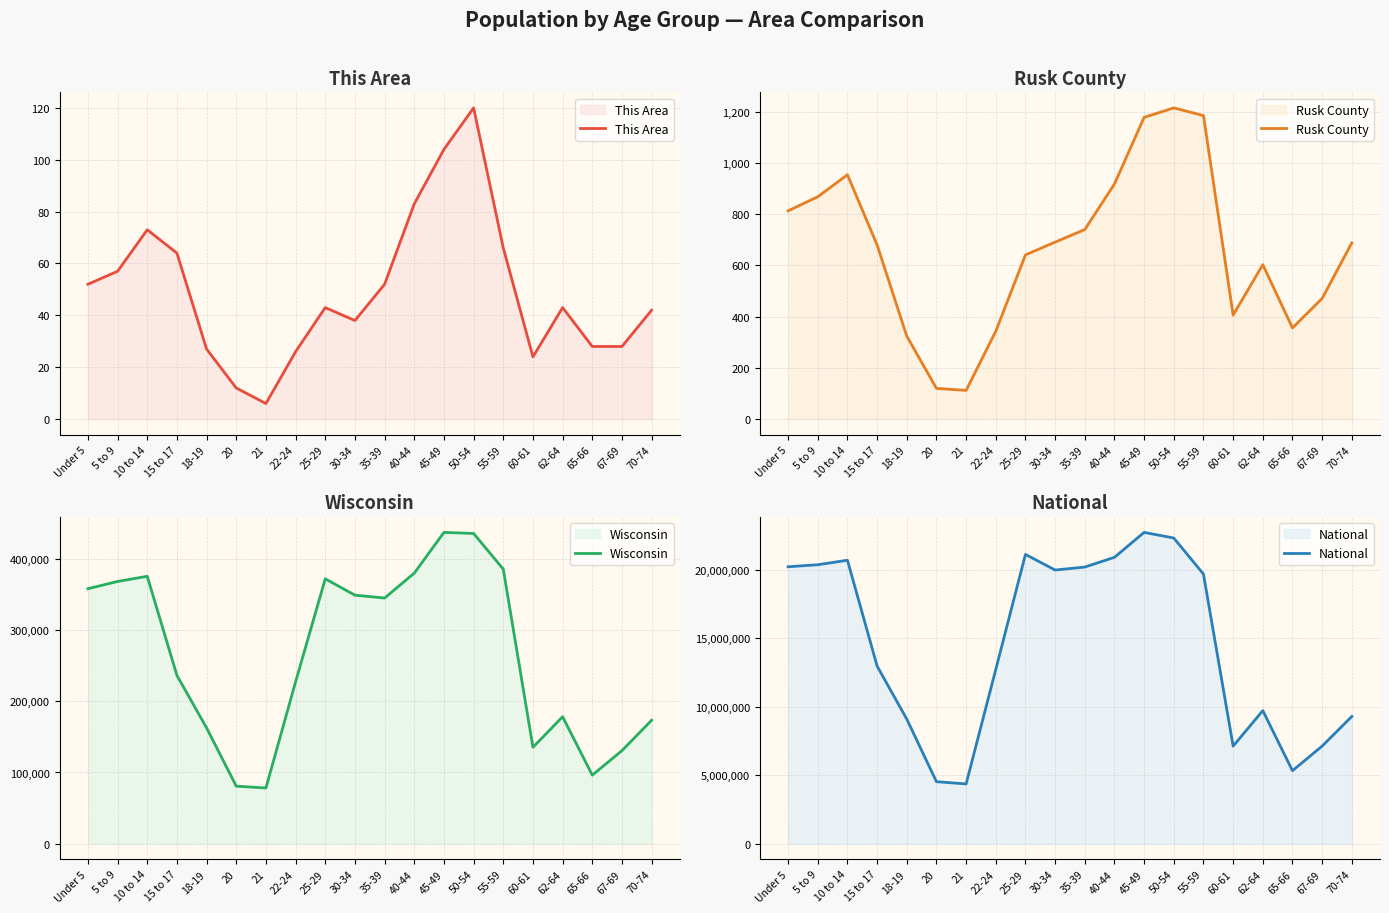

At which category is the sum across all series the highest?

45-49